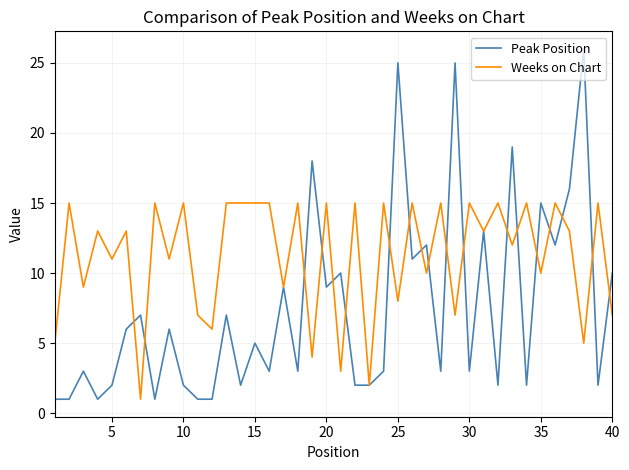

Which series has the widest spread of values?

Peak Position